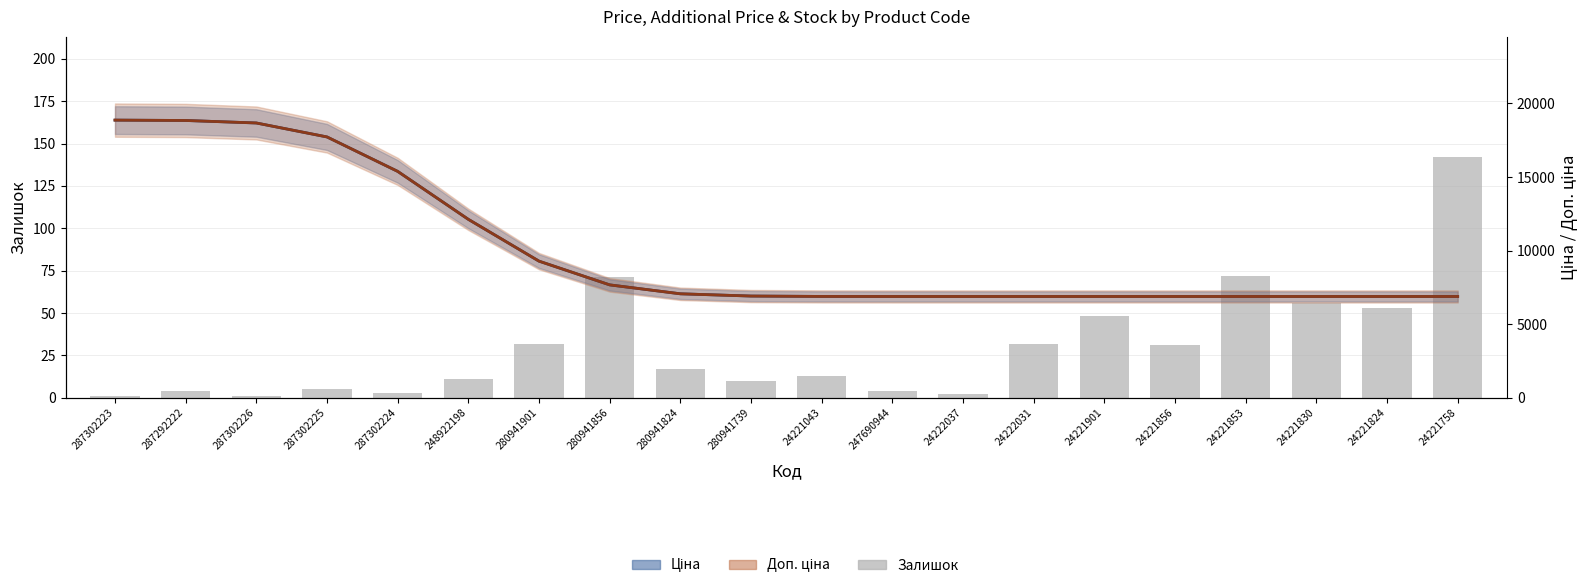

Reading left to right, list all the values displayed in this chart.

Залишок: 1.0	4.0	1.0	5.0	3.0	11.0	32.0	71.0	17.0	10.0	13.0	4.0	2.0	32.0	48.0	31.0	72.0	56.0	53.0	142.0
Ціна: 18861.0	18836.6	18666.4	17718.0	15379.0	12120.6	9280.1	7668.0	7061.4	6908.5	6882.6	6879.7	6879.5	6879.5	6879.5	6879.5	6879.5	6879.5	6879.5	6879.5
Доп. ціна: 18861.0	18836.6	18666.4	17718.0	15379.0	12120.6	9280.1	7668.0	7061.4	6908.5	6882.6	6879.7	6879.5	6879.5	6879.5	6879.5	6879.5	6879.5	6879.5	6879.5